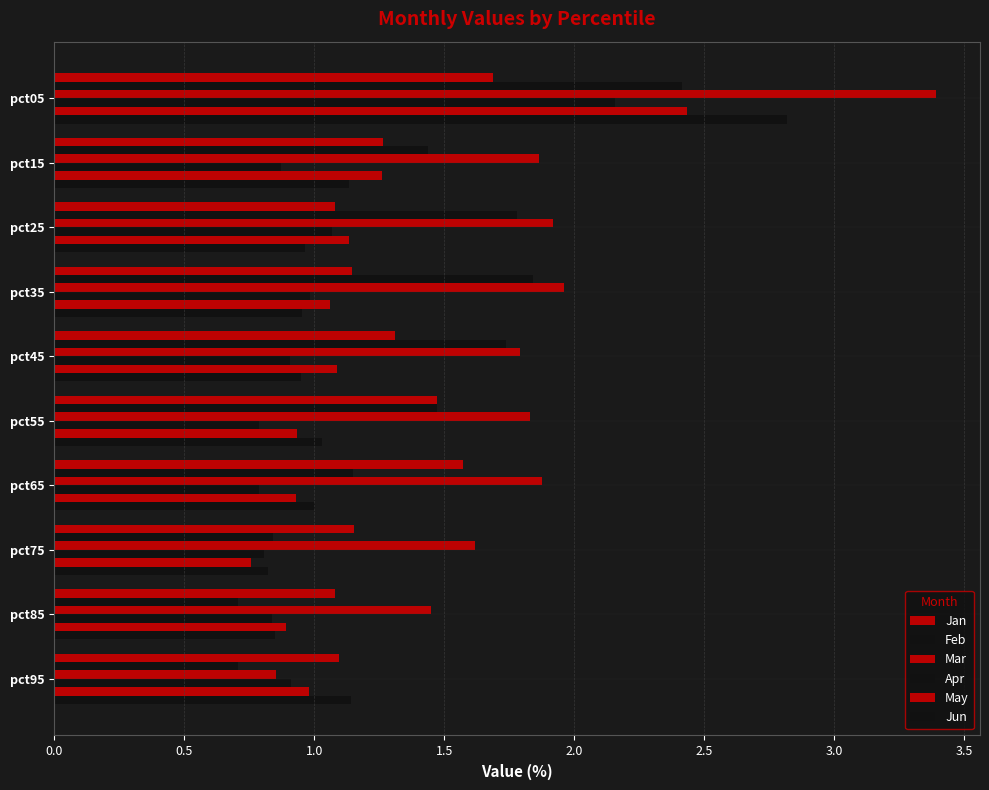

What is the lowest value of the Apr series?

0.8